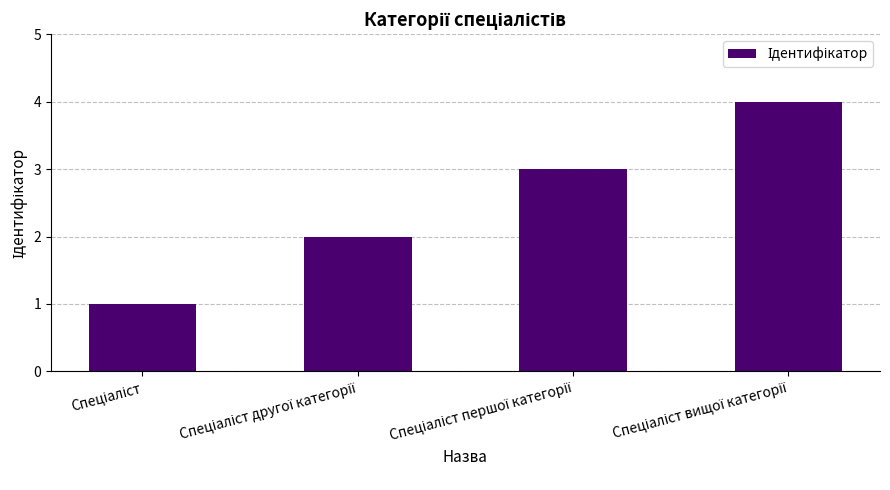

What is the sum of all values?

10